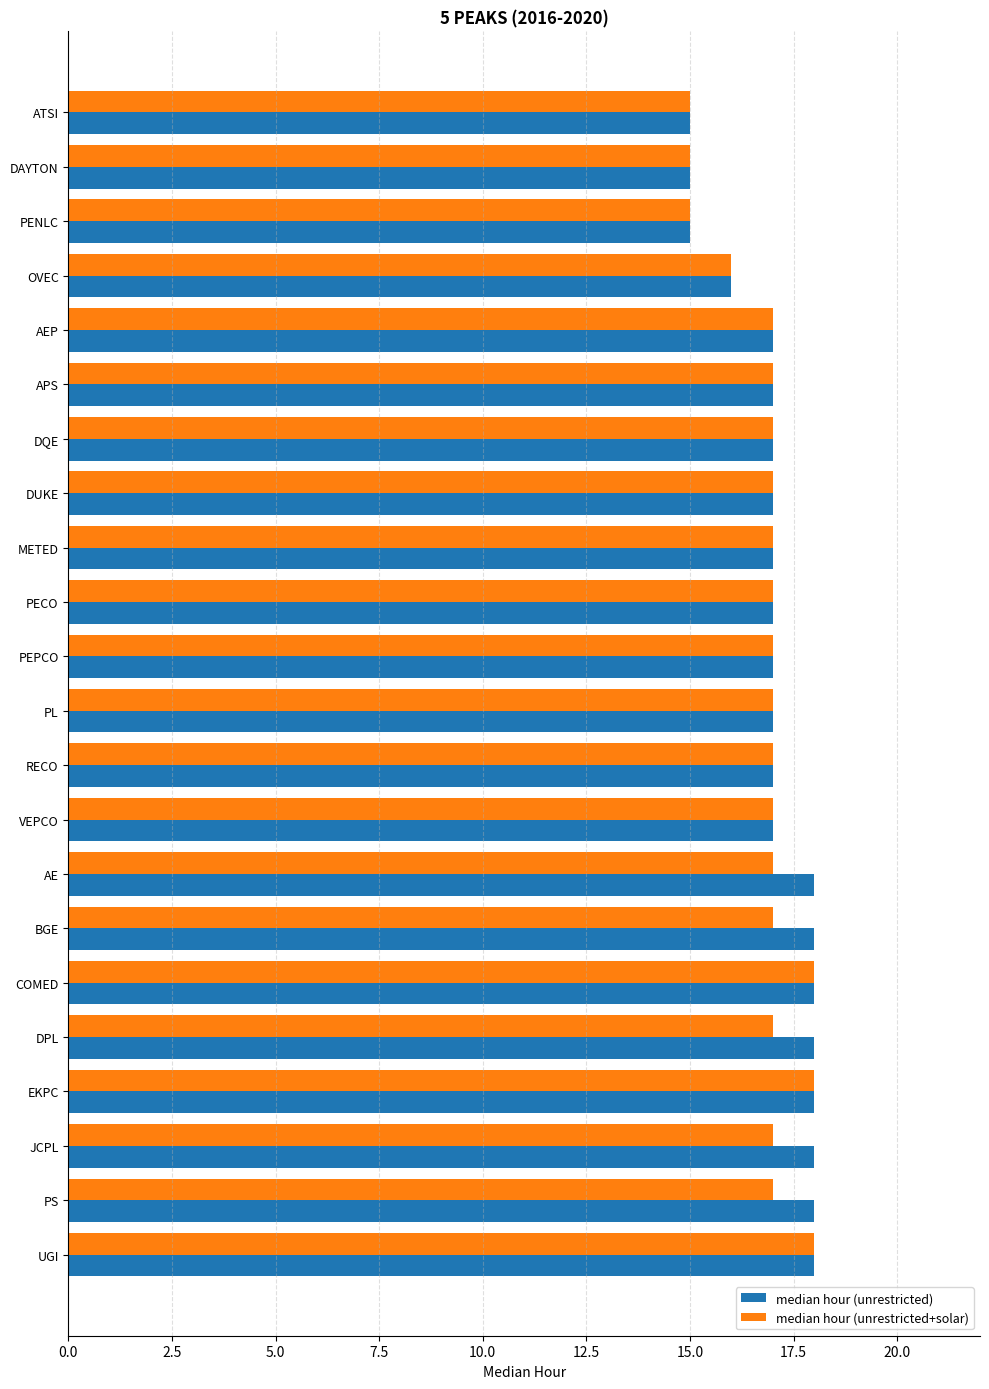

What is the maximum value shown in the chart?

18